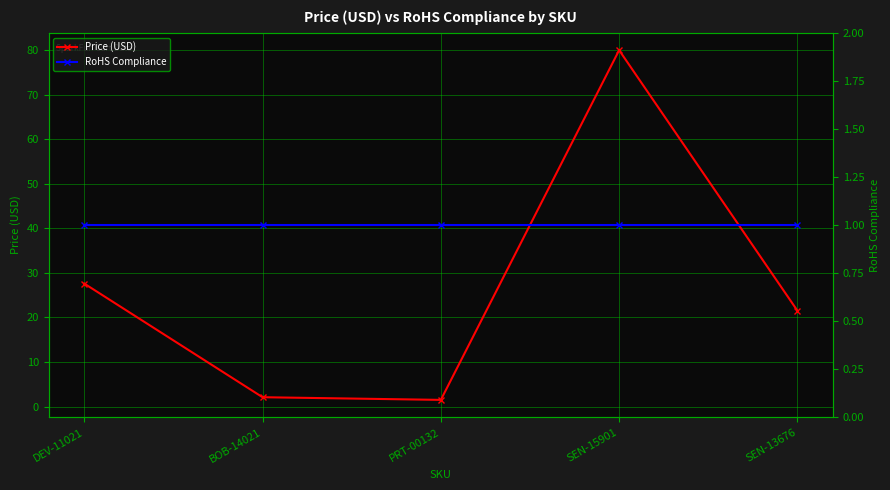

Where is the first local minimum for Price (USD)?

PRT-00132